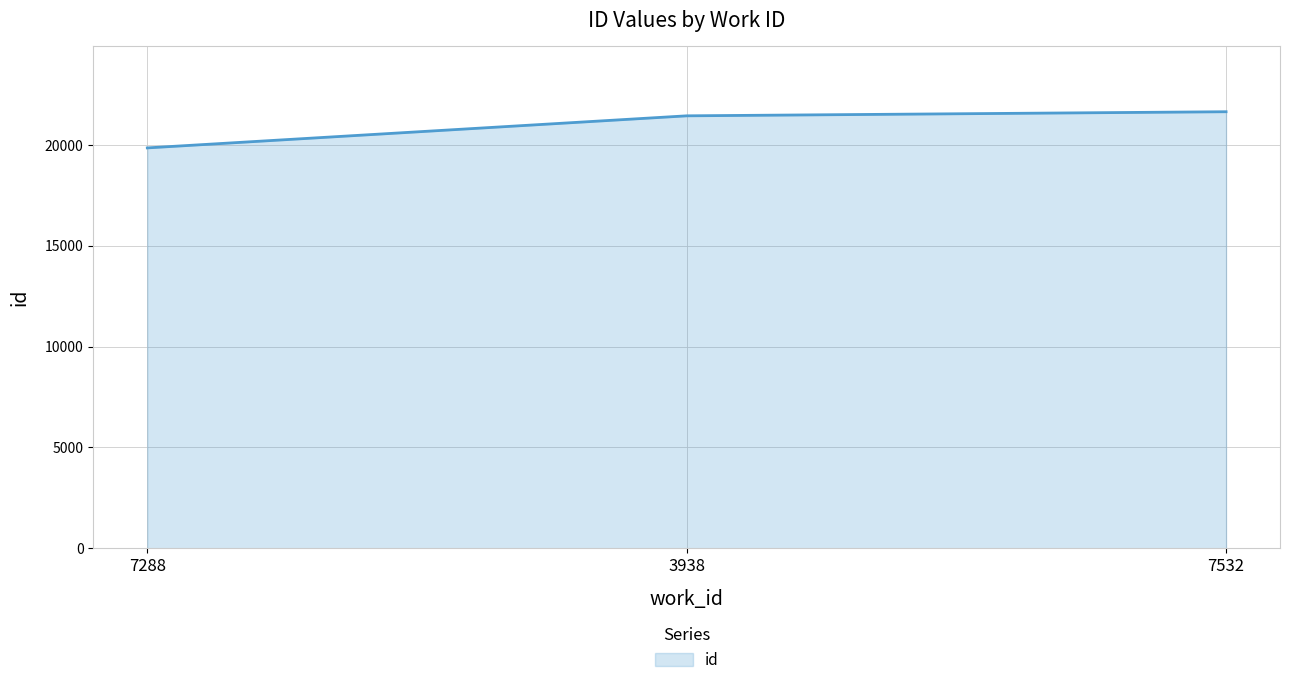

Read the value at 7532, to the nearest 50.

21650